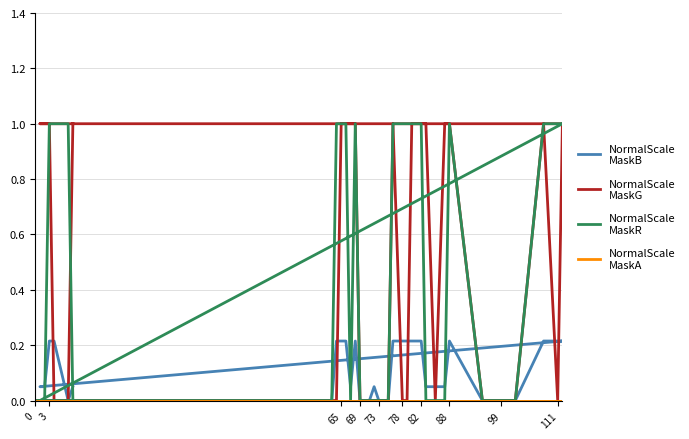

At which category is the sum across all series the highest?

65